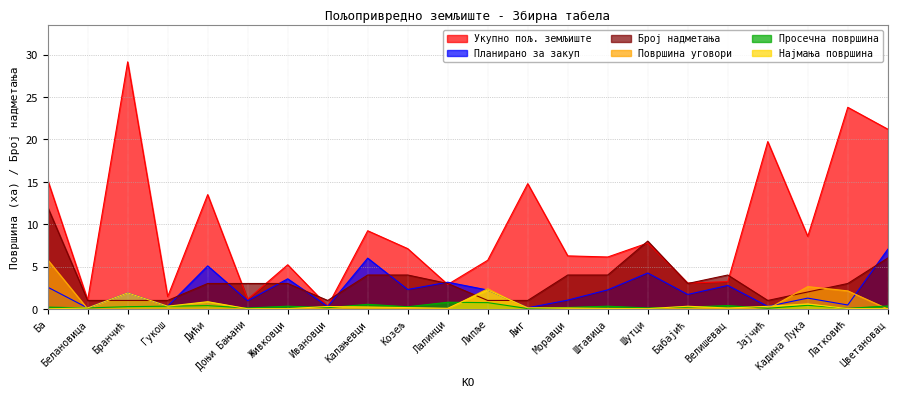

How many categories are shown in the chart?

22